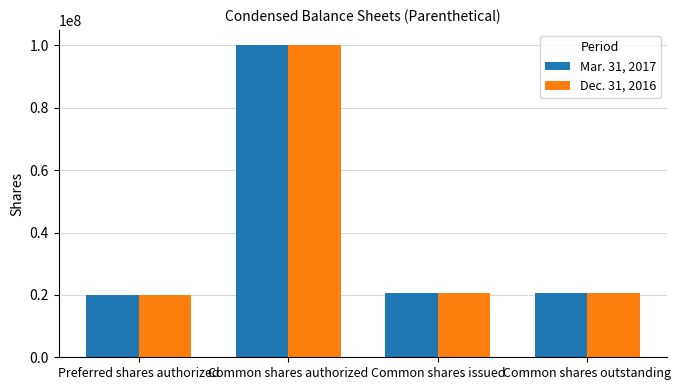

Reading left to right, extract all data points from this chart.

Mar. 31, 2017: 20000000	100000000	20640000	20640000
Dec. 31, 2016: 20000000	100000000	20640000	20640000